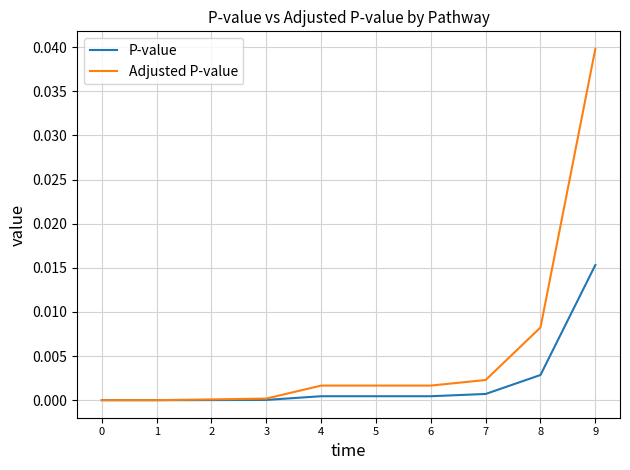

At which category is the sum across all series the highest?

9